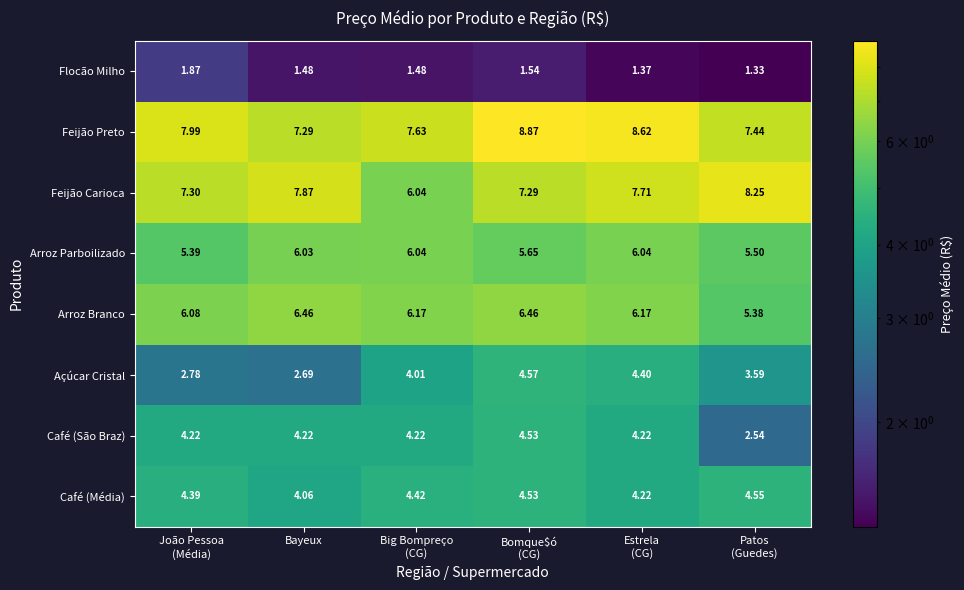

Which series has the largest total across all categories?

Feijão Preto